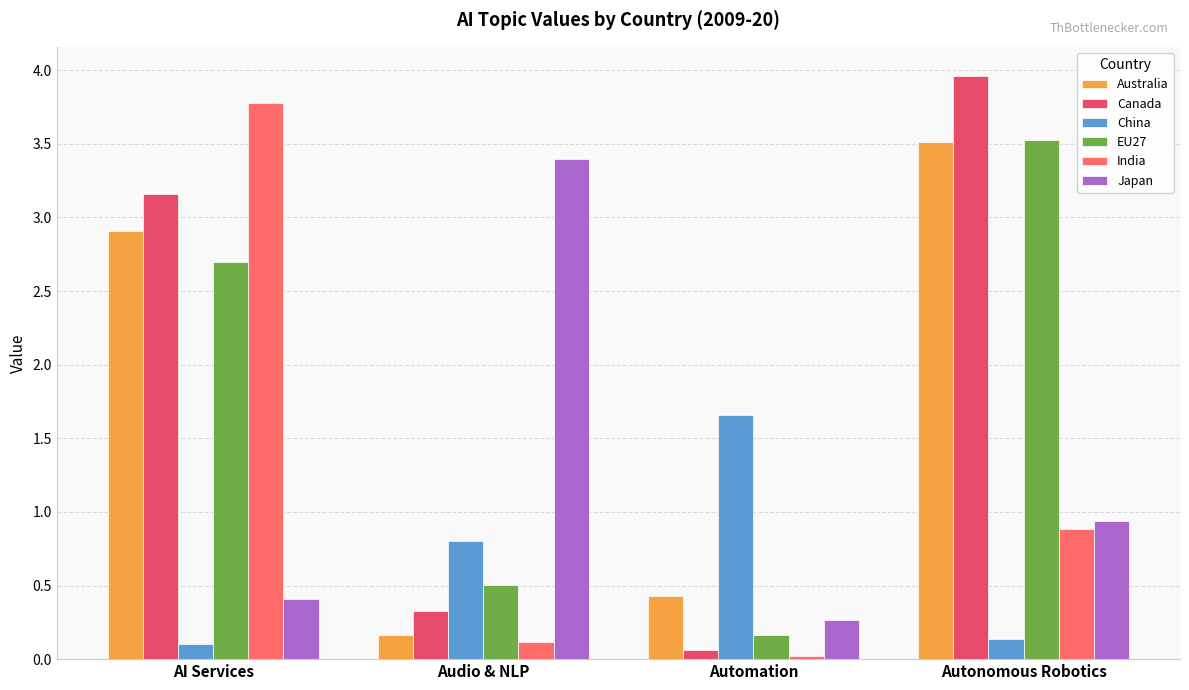

Which series has the largest total across all categories?

Canada